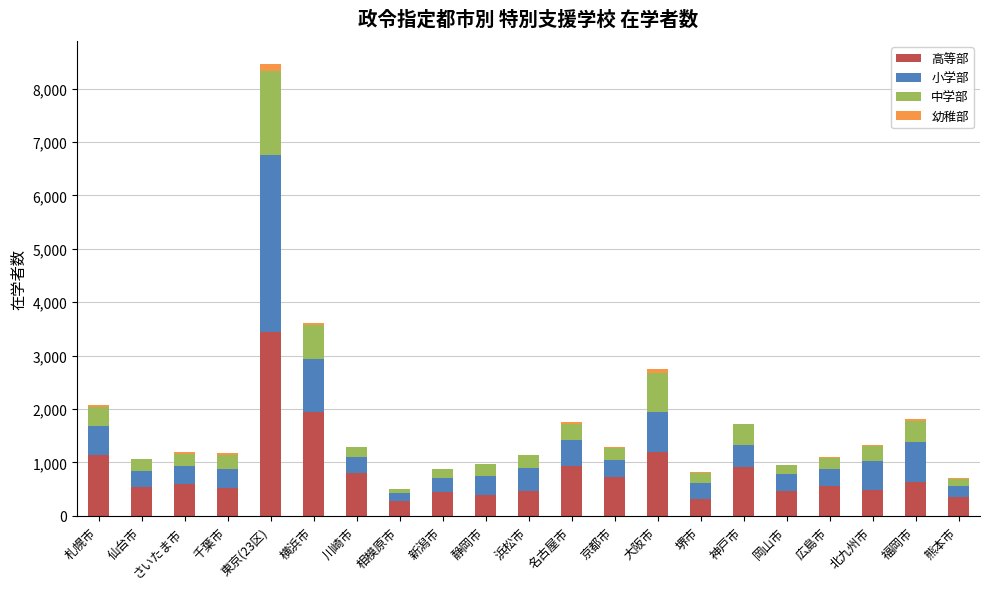

What is the sum of all 高等部 values?

17185